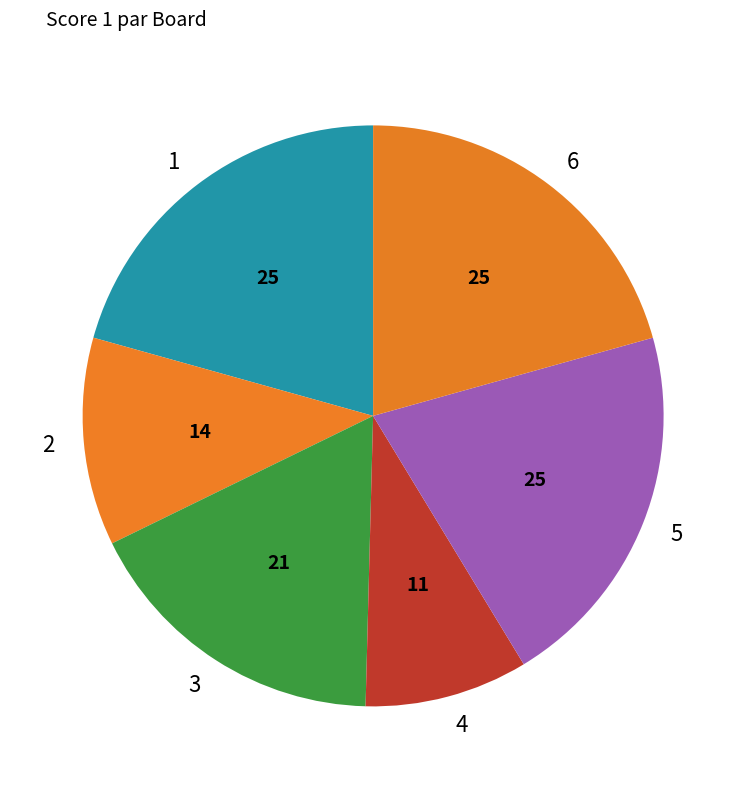

What is the smallest slice in the pie chart?

4